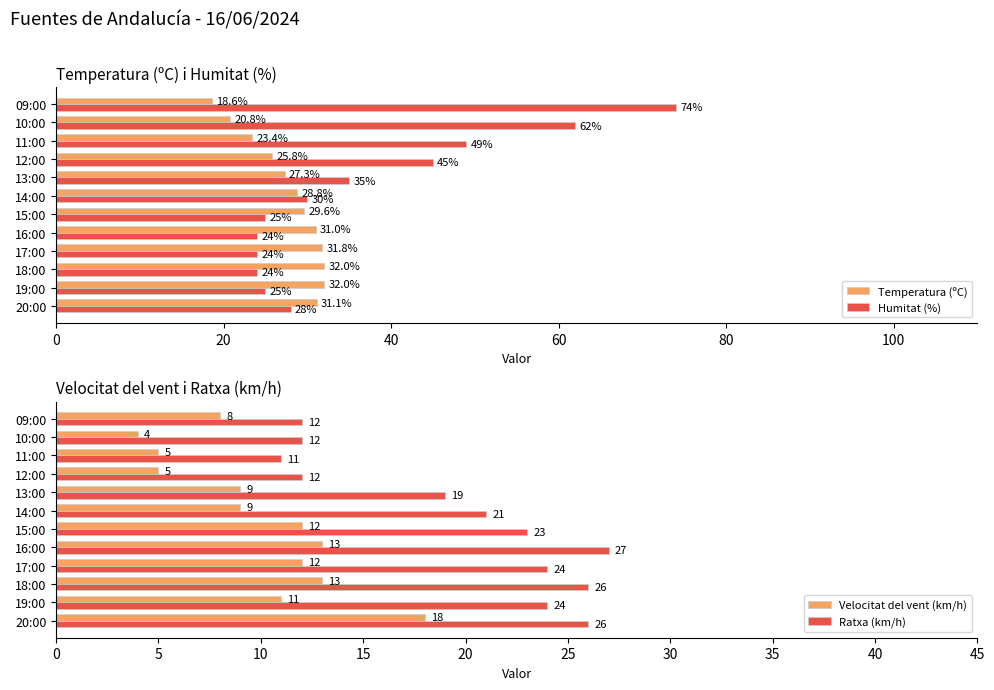

What is the sum of the Temperatura (ºC) values at 14:00 and 09:00?

47.4